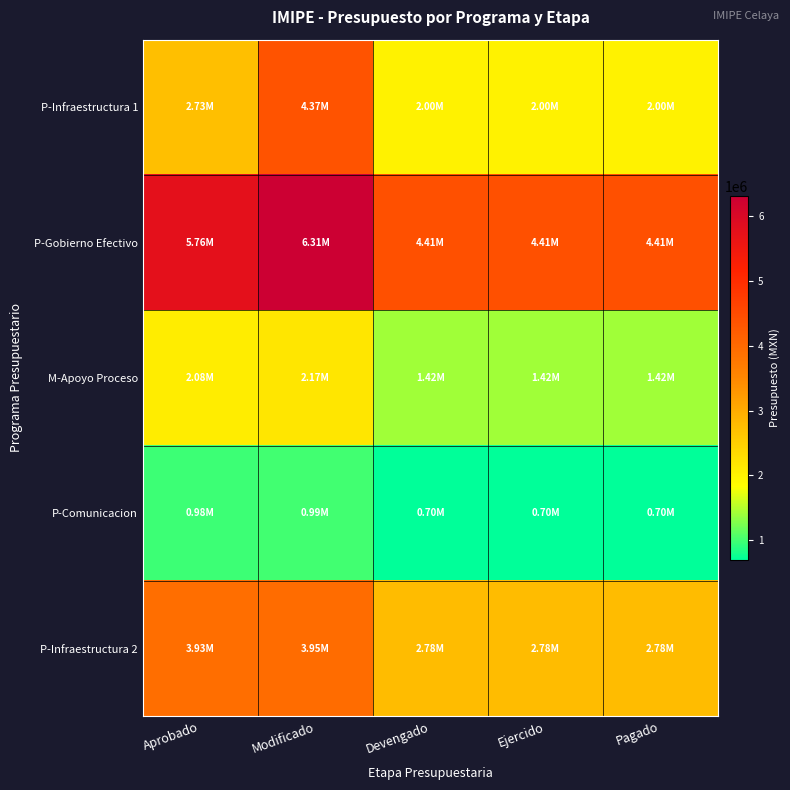

Rank the series at Modificado from lowest to highest value.

P-Comunicacion, M-Apoyo Proceso, P-Infraestructura 2, P-Infraestructura 1, P-Gobierno Efectivo